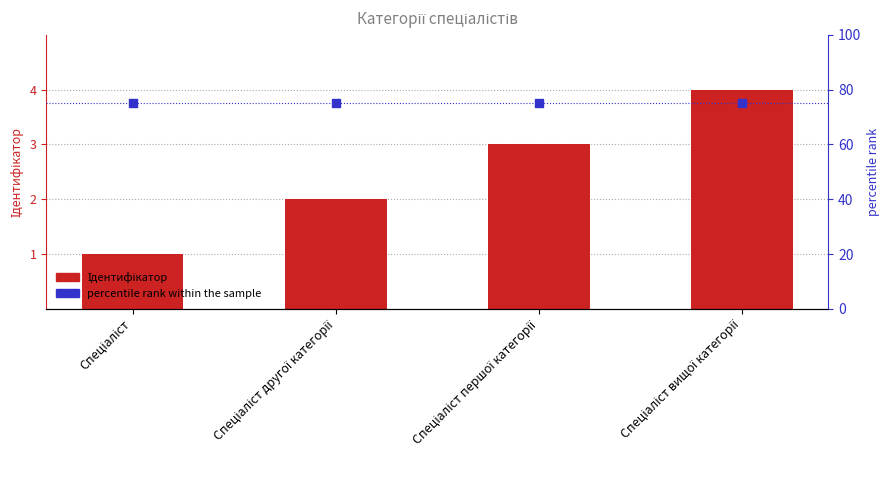

What are all the series names shown in the legend?

Ідентифікатор, percentile rank within the sample